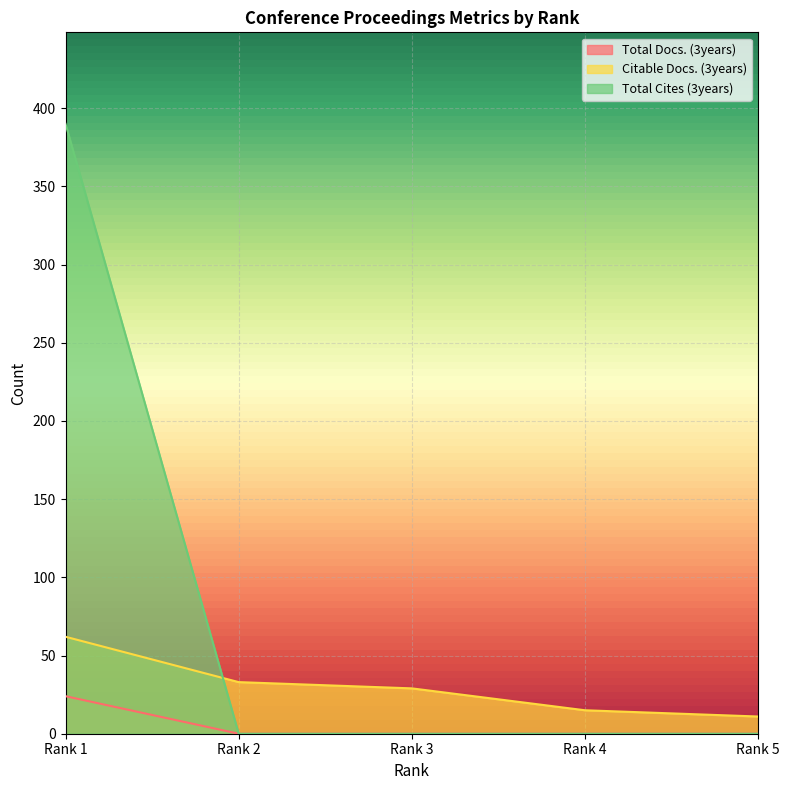

Is it true that Total Docs. (3years) equals 0 at Rank 5?

True